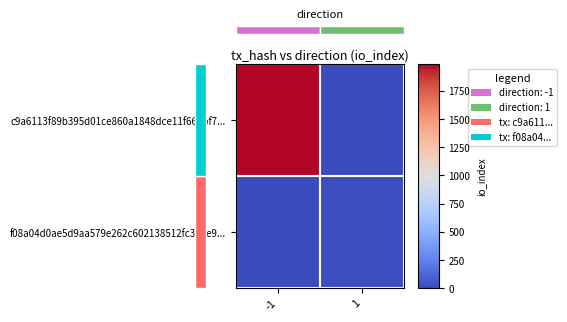

Which series has the widest spread of values?

c9a6113f89b395d01ce860a1848dce11f666bf7...